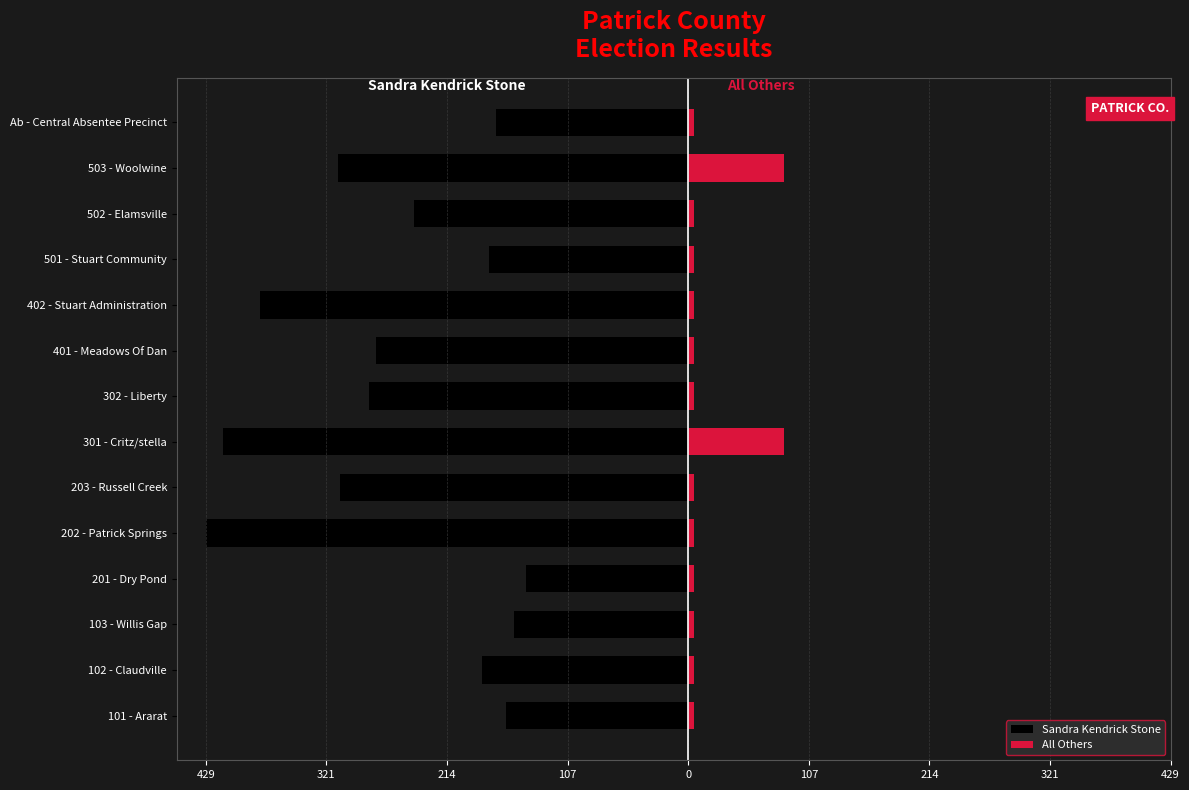

Which series has the largest range (max minus min)?

Sandra Kendrick Stone